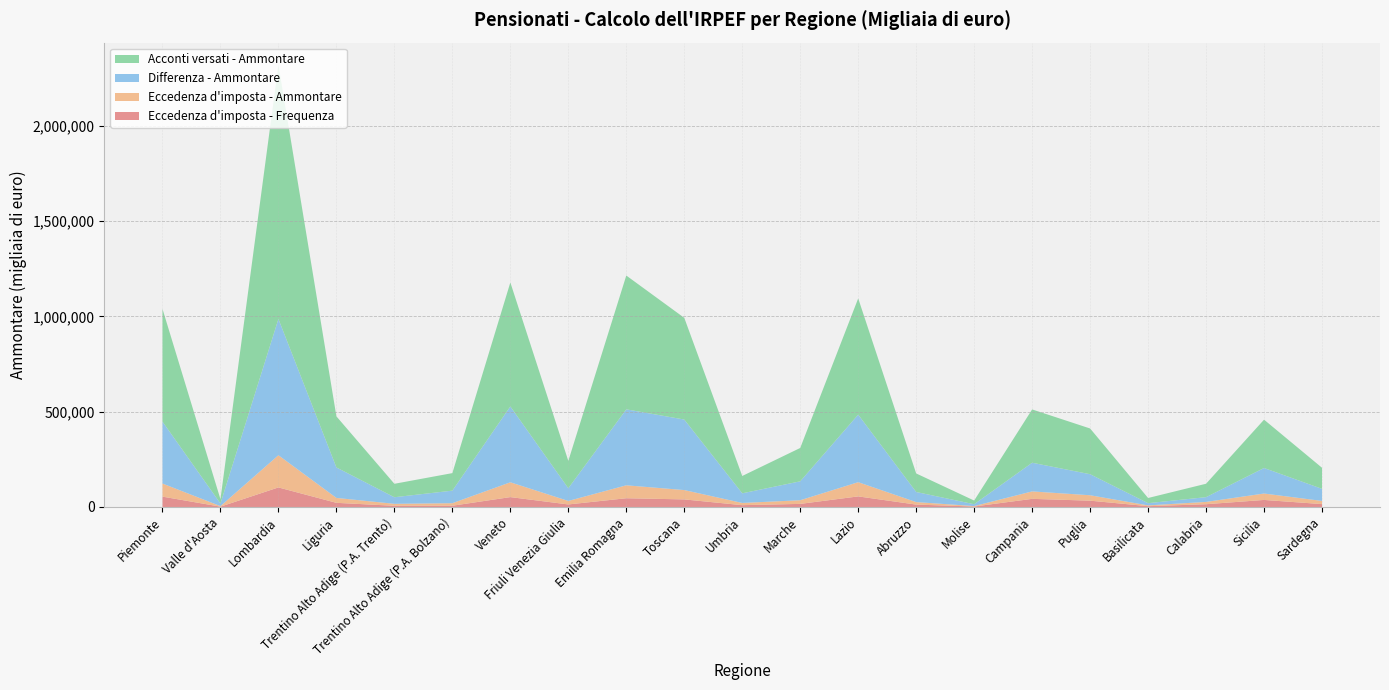

Reading right to left, transcribe all the data shown in this chart.

Differenza - Ammontare: Sardegna=63349	Sicilia=133939	Calabria=24948	Basilicata=11682	Puglia=110366	Campania=150434	Molise=9654	Abruzzo=52973	Lazio=354244	Marche=99172	Umbria=50539	Toscana=369864	Emilia Romagna=398413	Friuli Venezia Giulia=66552	Veneto=397726	Trentino Alto Adige (P.A. Bolzano)=65900	Trentino Alto Adige (P.A. Trento)=34485	Liguria=159762	Lombardia=714656	Valle d'Aosta=13731	Piemonte=324701
Eccedenza d'imposta - Ammontare: Sardegna=16651	Sicilia=33622	Calabria=12125	Basilicata=4006	Puglia=28441	Campania=38990	Molise=2322	Abruzzo=13149	Lazio=74543	Marche=19181	Umbria=11599	Toscana=48995	Emilia Romagna=67792	Friuli Venezia Giulia=18353	Veneto=77724	Trentino Alto Adige (P.A. Bolzano)=13242	Trentino Alto Adige (P.A. Trento)=10426	Liguria=25783	Lombardia=168881	Valle d'Aosta=2763	Piemonte=68738
Eccedenza d'imposta - Frequenza: Sardegna=15161	Sicilia=36982	Calabria=14504	Basilicata=4315	Puglia=33098	Campania=42691	Molise=2507	Abruzzo=12547	Lazio=55557	Marche=16271	Umbria=9550	Toscana=39762	Emilia Romagna=45928	Friuli Venezia Giulia=13336	Veneto=51862	Trentino Alto Adige (P.A. Bolzano)=6600	Trentino Alto Adige (P.A. Trento)=6226	Liguria=21802	Lombardia=102586	Valle d'Aosta=1817	Piemonte=54362
Acconti versati - Ammontare: Sardegna=110481	Sicilia=253447	Calabria=70370	Basilicata=27170	Puglia=239782	Campania=279537	Molise=19250	Abruzzo=97202	Lazio=609567	Marche=174949	Umbria=90967	Toscana=533380	Emilia Romagna=701717	Friuli Venezia Giulia=143598	Veneto=650173	Trentino Alto Adige (P.A. Bolzano)=91909	Trentino Alto Adige (P.A. Trento)=70477	Liguria=267940	Lombardia=1333283	Valle d'Aosta=22567	Piemonte=591102